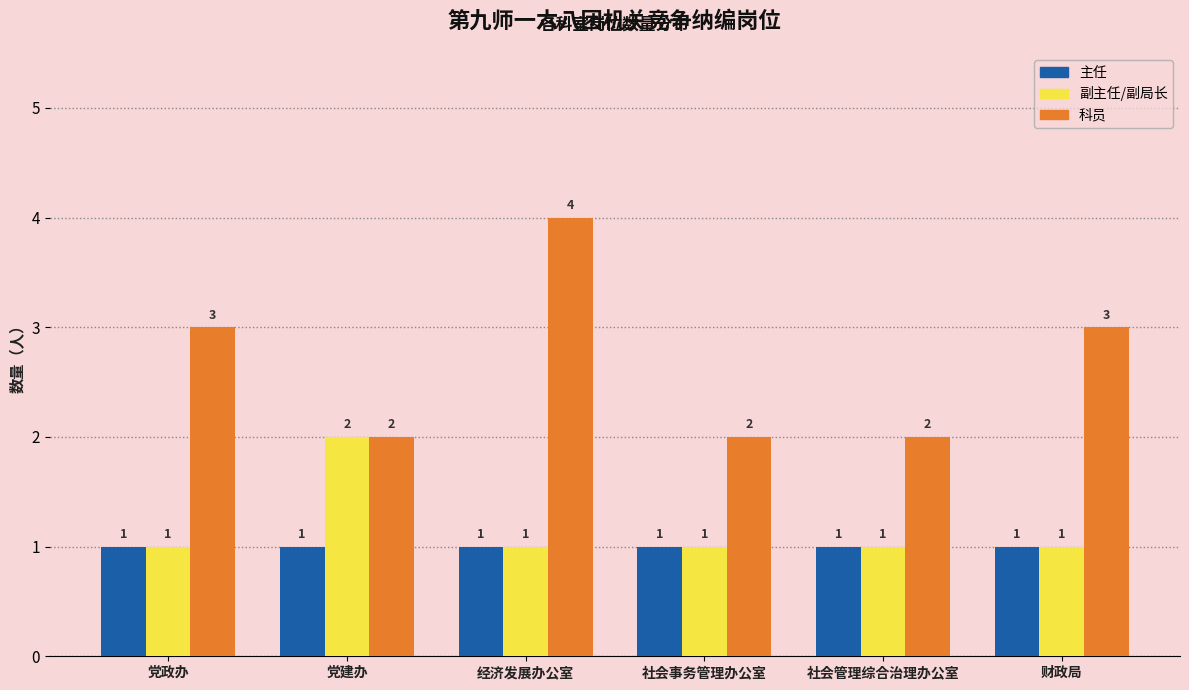

How many values in the 副主任/副局长 series exceed 1?

1